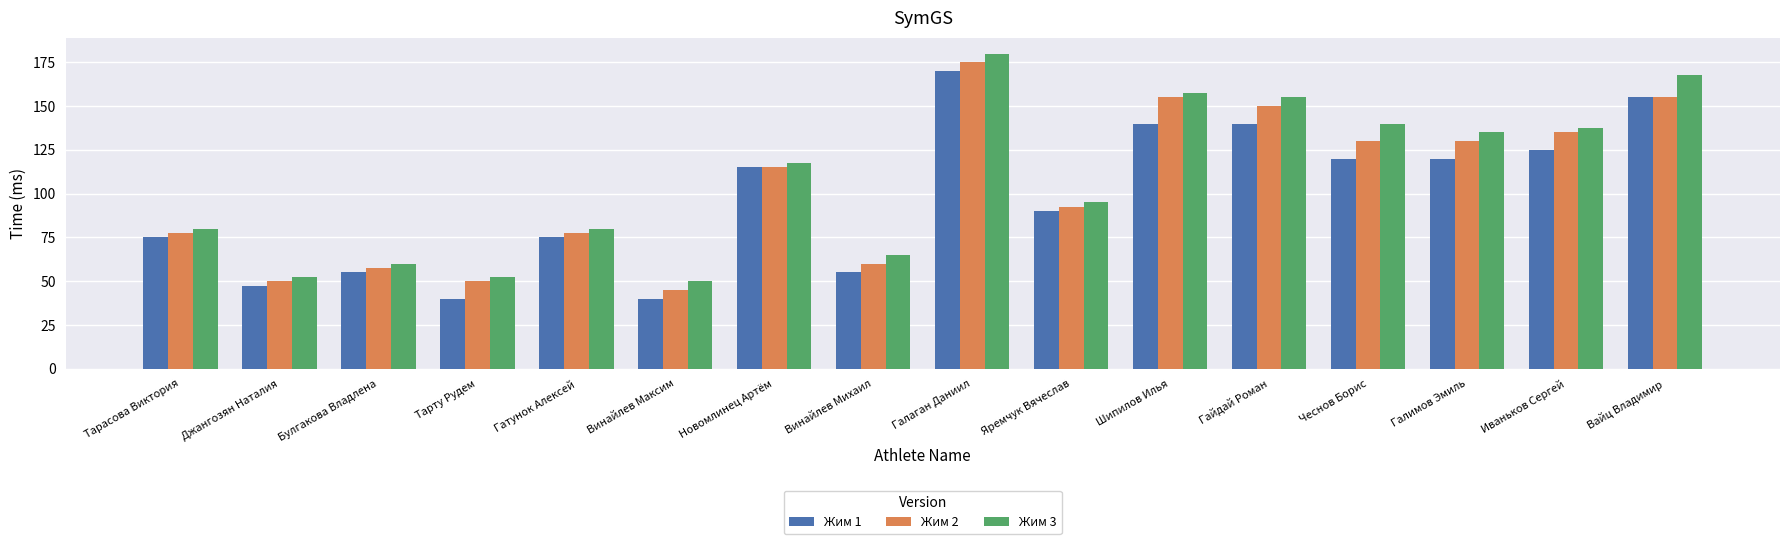

How many bars are there in total?

48